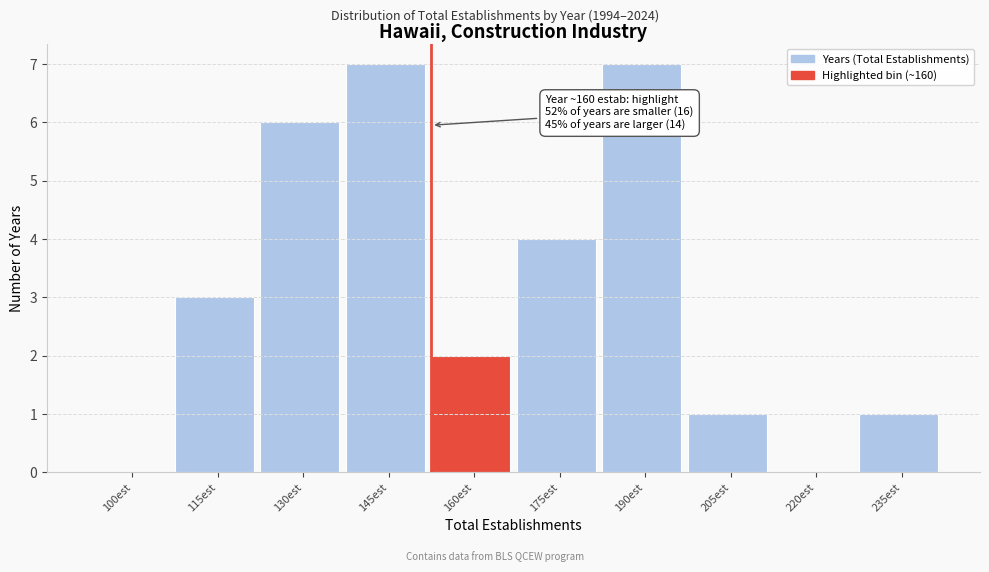

Reading left to right, extract all data points from this chart.

100est=0	115est=3	130est=6	145est=7	160est=2	175est=4	190est=7	205est=1	220est=0	235est=1